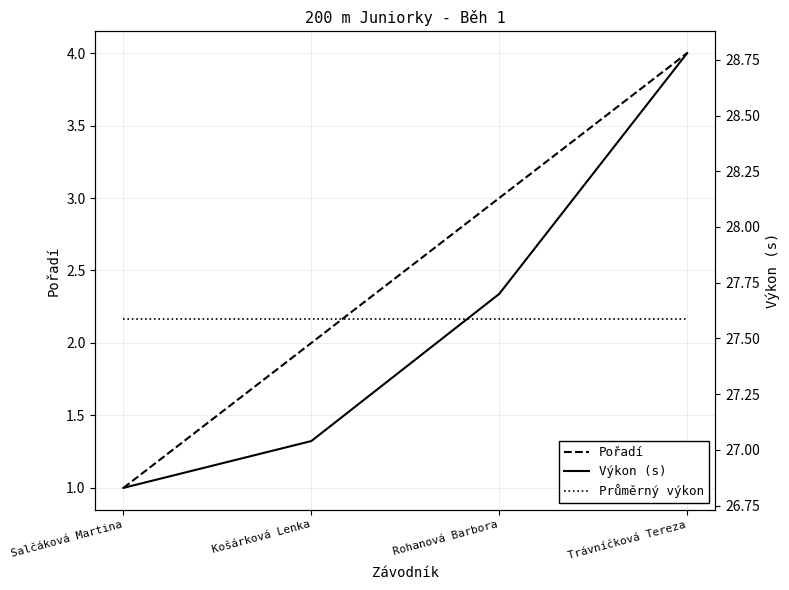

At which category is the sum across all series the highest?

Trávníčková Tereza